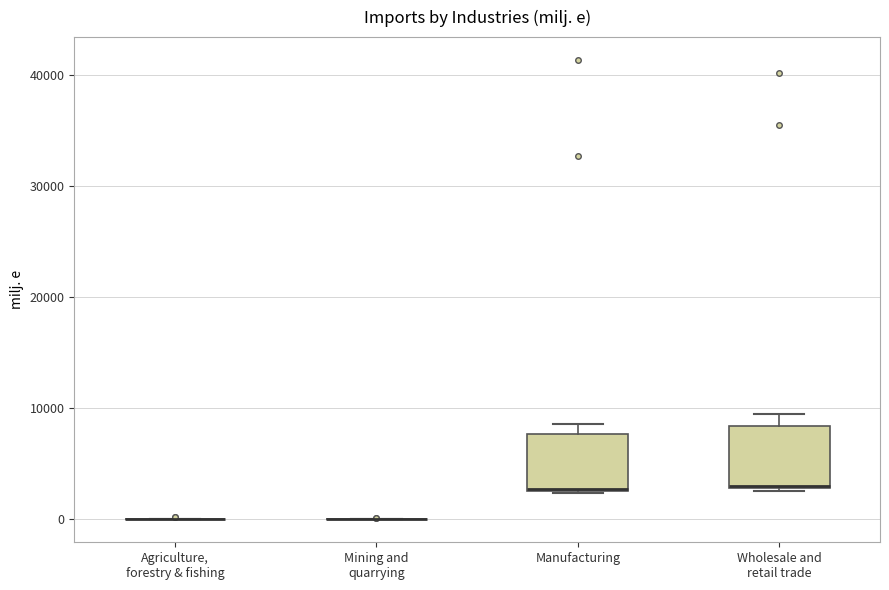

Where is the lower edge of the box for Wholesale and retail trade on the y-axis? The values are not printed on the chart, so give them approximately, as read against the axis.

3000